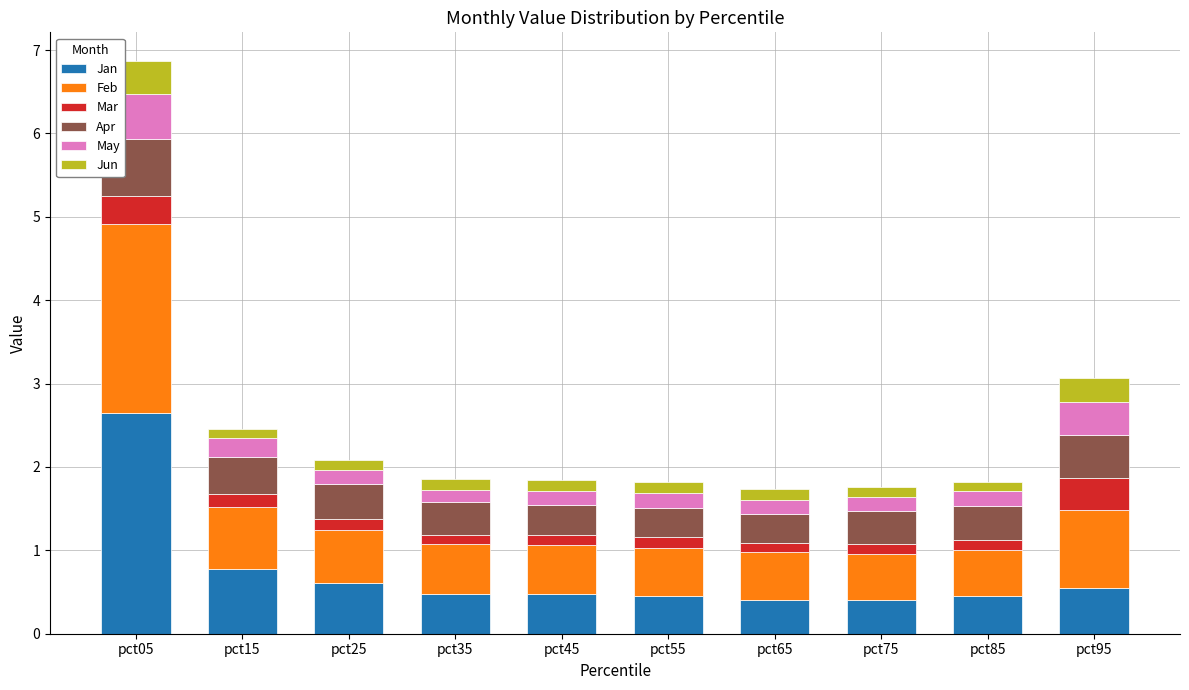

Are the bars horizontal?

No